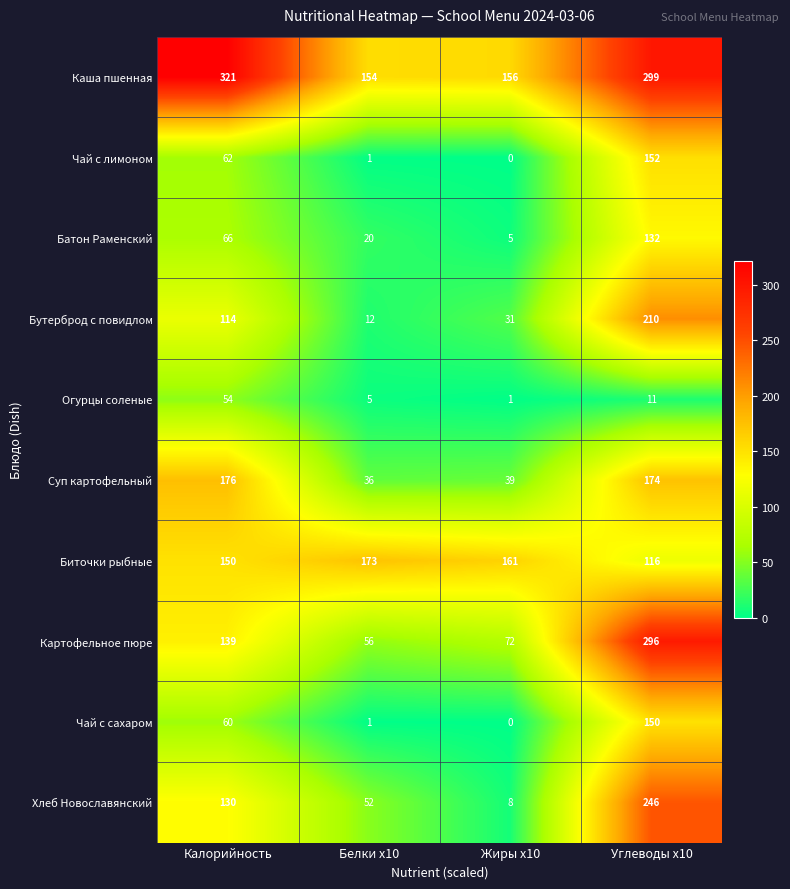

What is the difference between the maximum and minimum values in the Каша пшенная series?

167